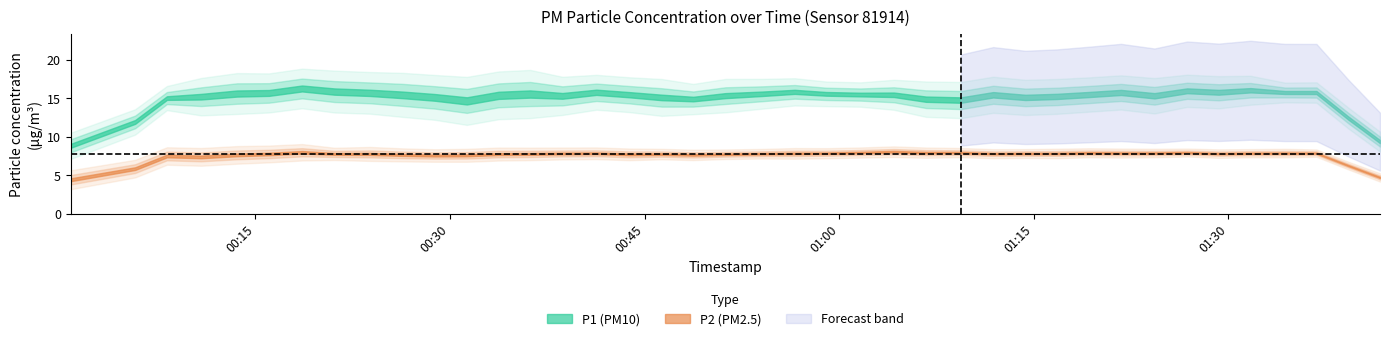

At which category is the sum across all series the highest?

8